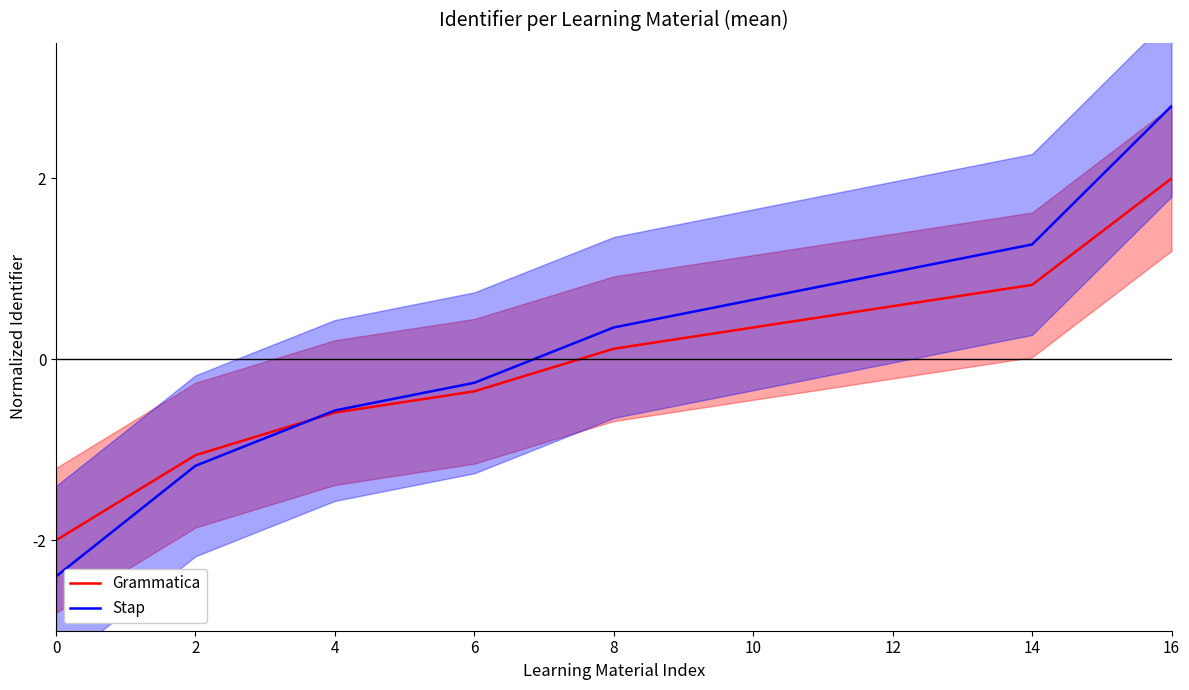

The value of Stap at 12 is 1.0. True or false?

True